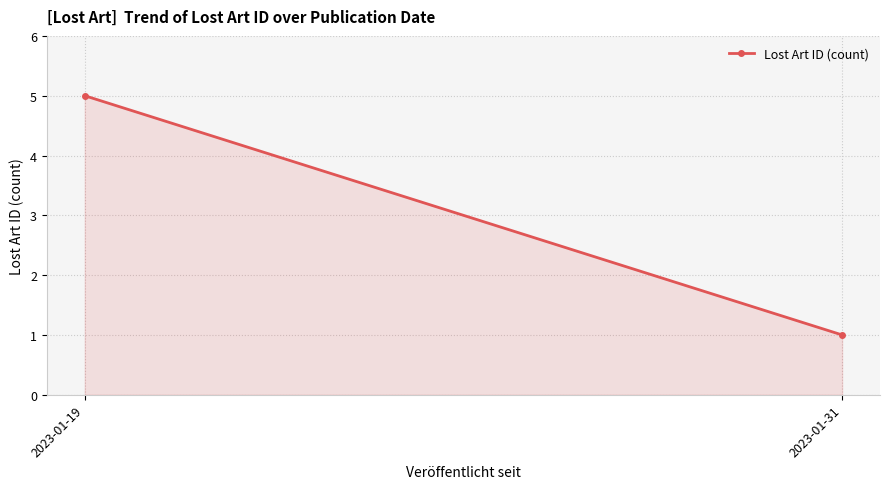

Rank the categories by value from lowest to highest.

2023-01-31, 2023-01-19